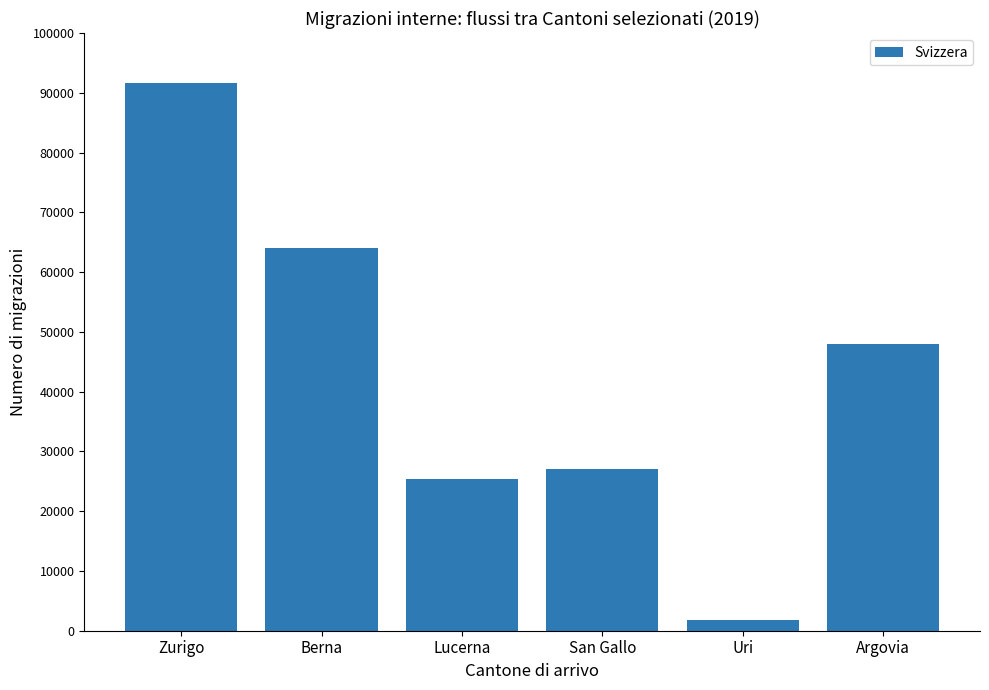

How many values are below 48000?

3